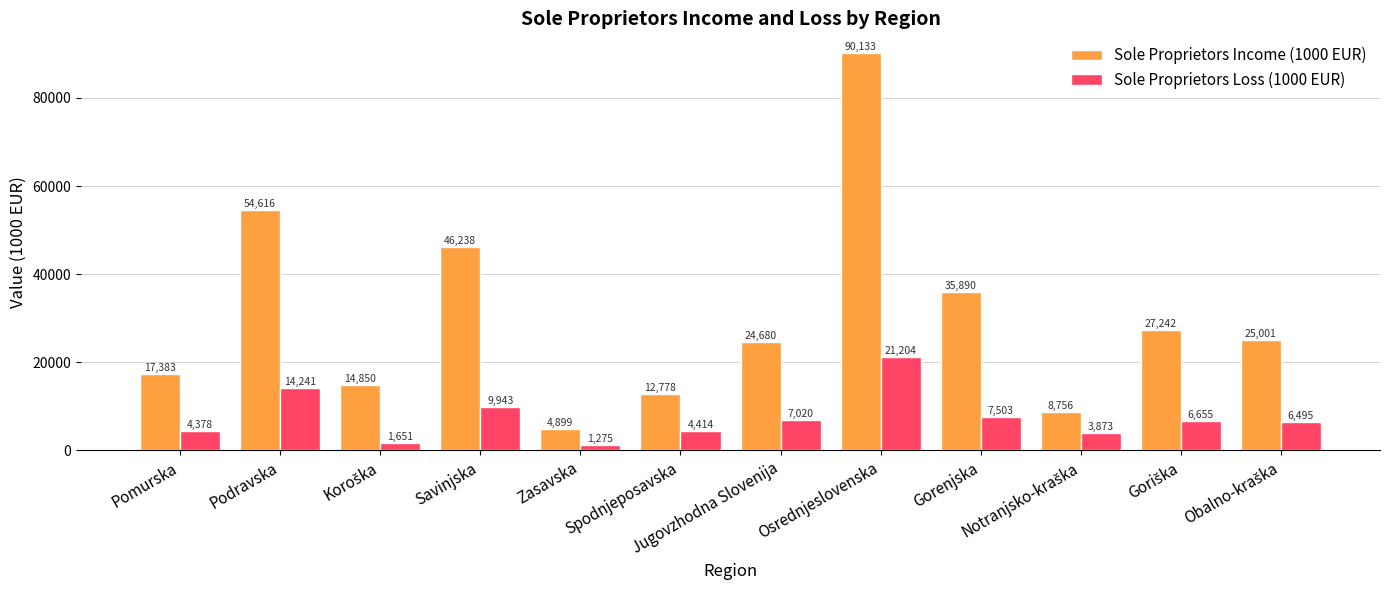

Is it true that Sole Proprietors Loss (1000 EUR) equals 7502.8 at Gorenjska?

True